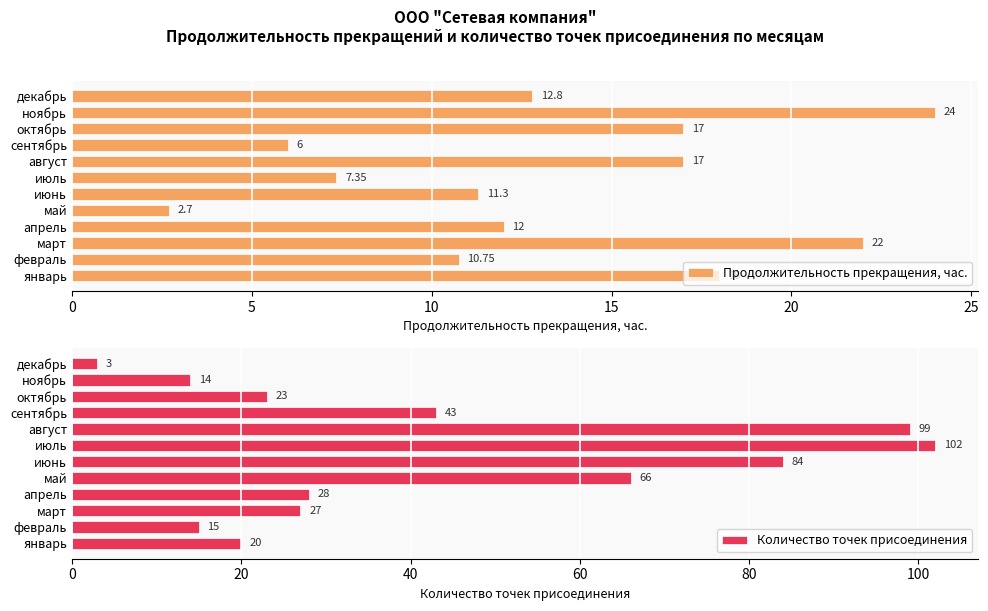

How many bars are there in each group?

2